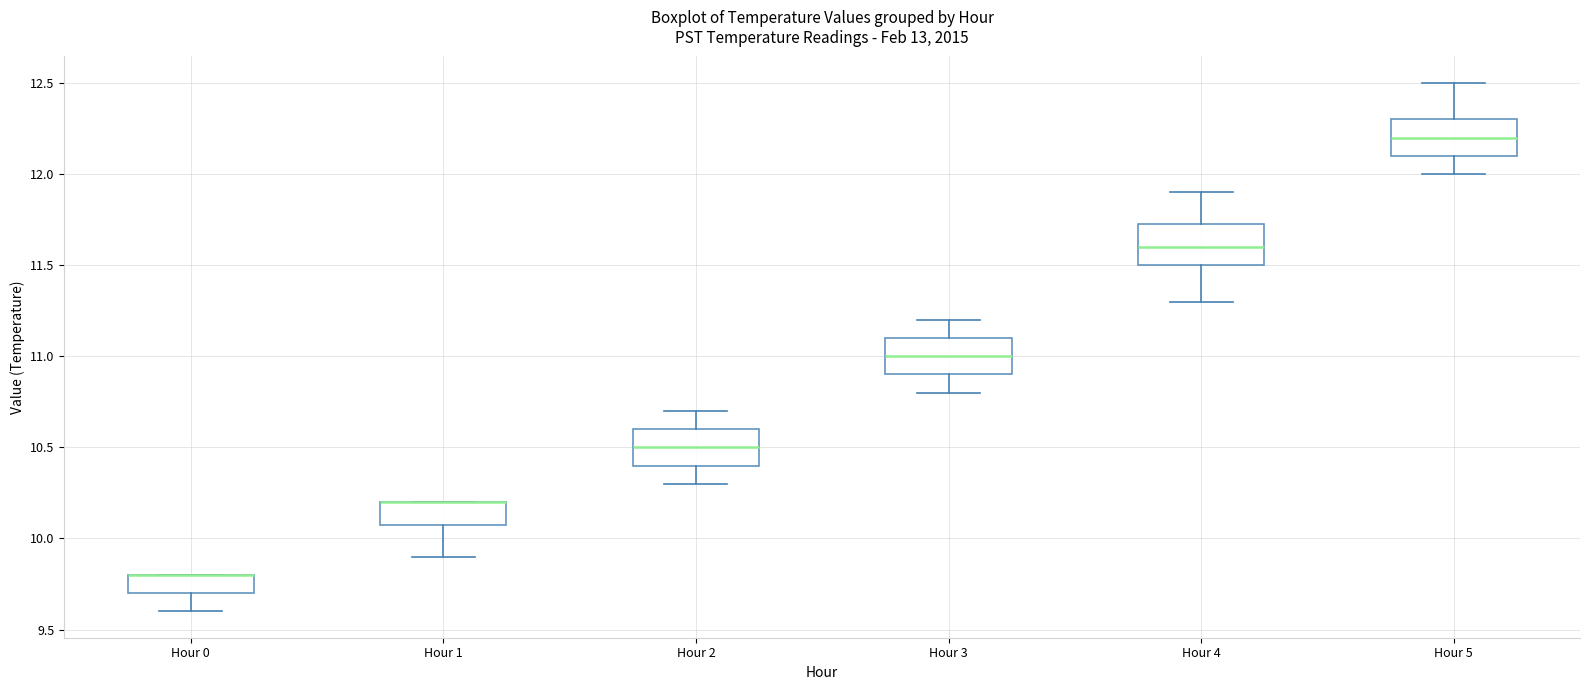

Reading left to right, transcribe this box plot: for each box, give where its median line is, the range the box spans, and where its two whiskers end, as read against the y-axis. The values are not printed on the chart, so give them approximately, as read against the axis.

Hour 0: median 9.80 (drawn on the box's upper edge), box 9.70 to 9.80, whiskers 9.60 to 9.80
Hour 1: median 10.20 (drawn on the box's upper edge), box 10.10 to 10.20, whiskers 9.90 to 10.20
Hour 2: median 10.50, box 10.40 to 10.60, whiskers 10.30 to 10.70
Hour 3: median 11.00, box 10.90 to 11.10, whiskers 10.80 to 11.20
Hour 4: median 11.60, box 11.50 to 11.75, whiskers 11.30 to 11.90
Hour 5: median 12.20, box 12.10 to 12.30, whiskers 12.00 to 12.50